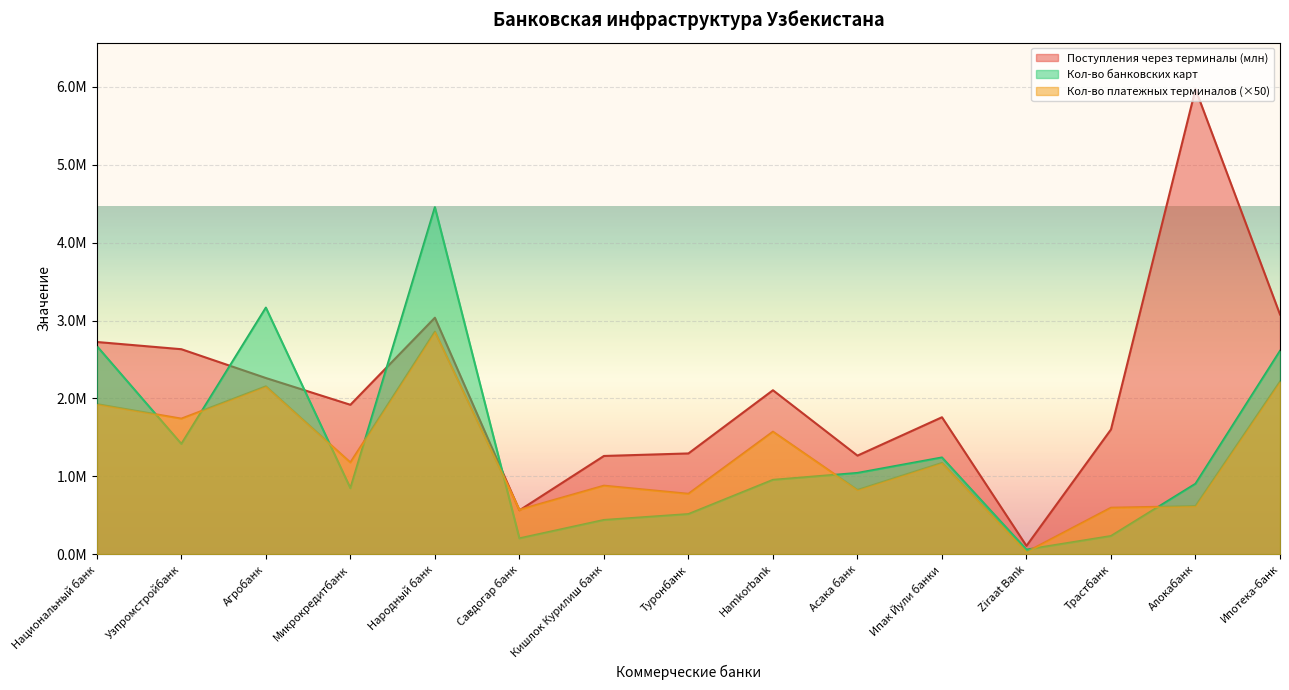

Which series changed the most between Агробанк and Туронбанк?

Кол-во банковских карт